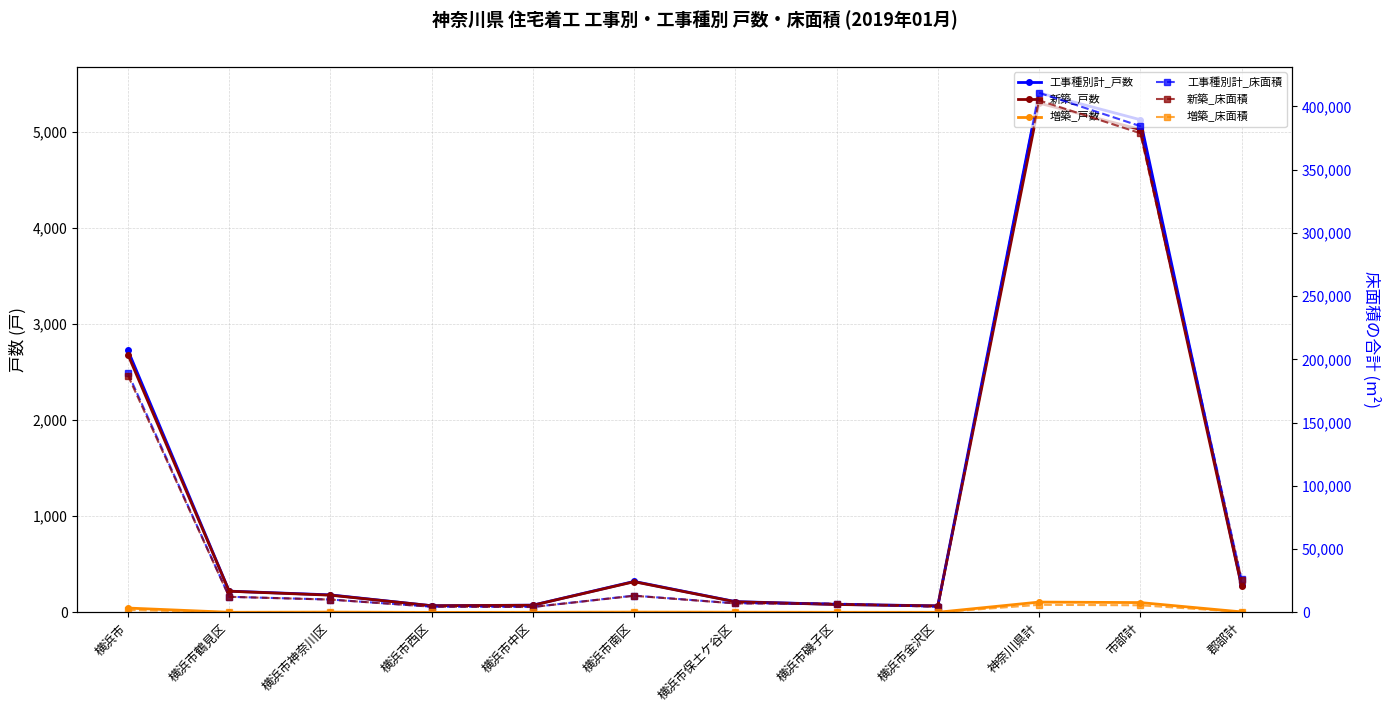

True or false: 新築_戸数 and 増築_戸数 intersect in this chart.

False